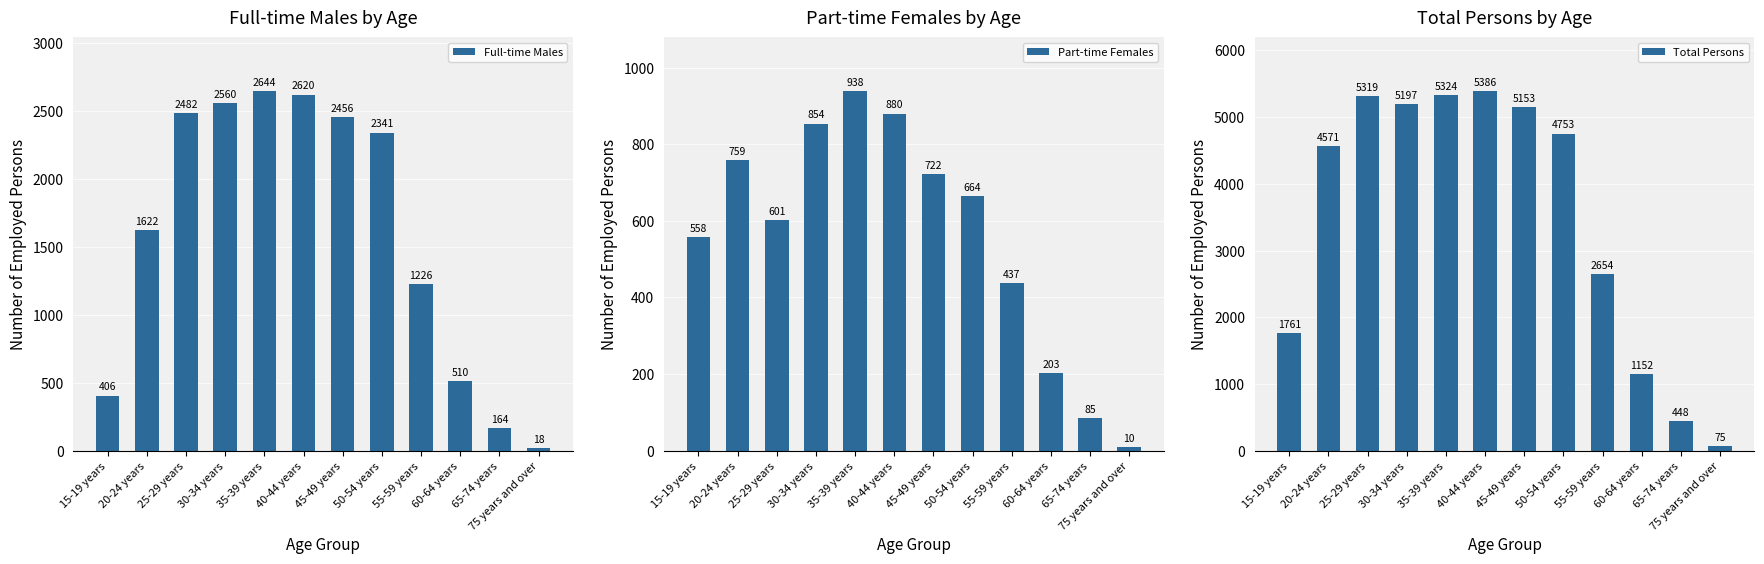

What are all the series names shown in the legend?

Full-time Males, Part-time Females, Total Persons